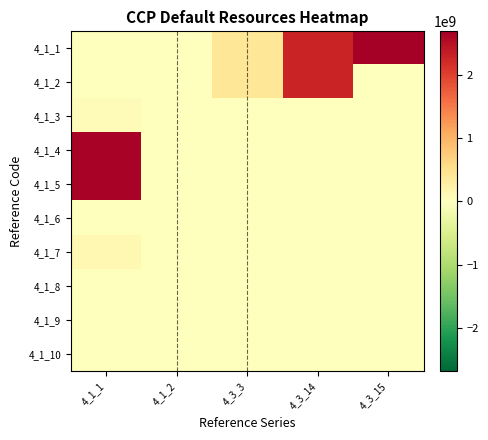

At how many categories does at least one series exceed 834752618?

3